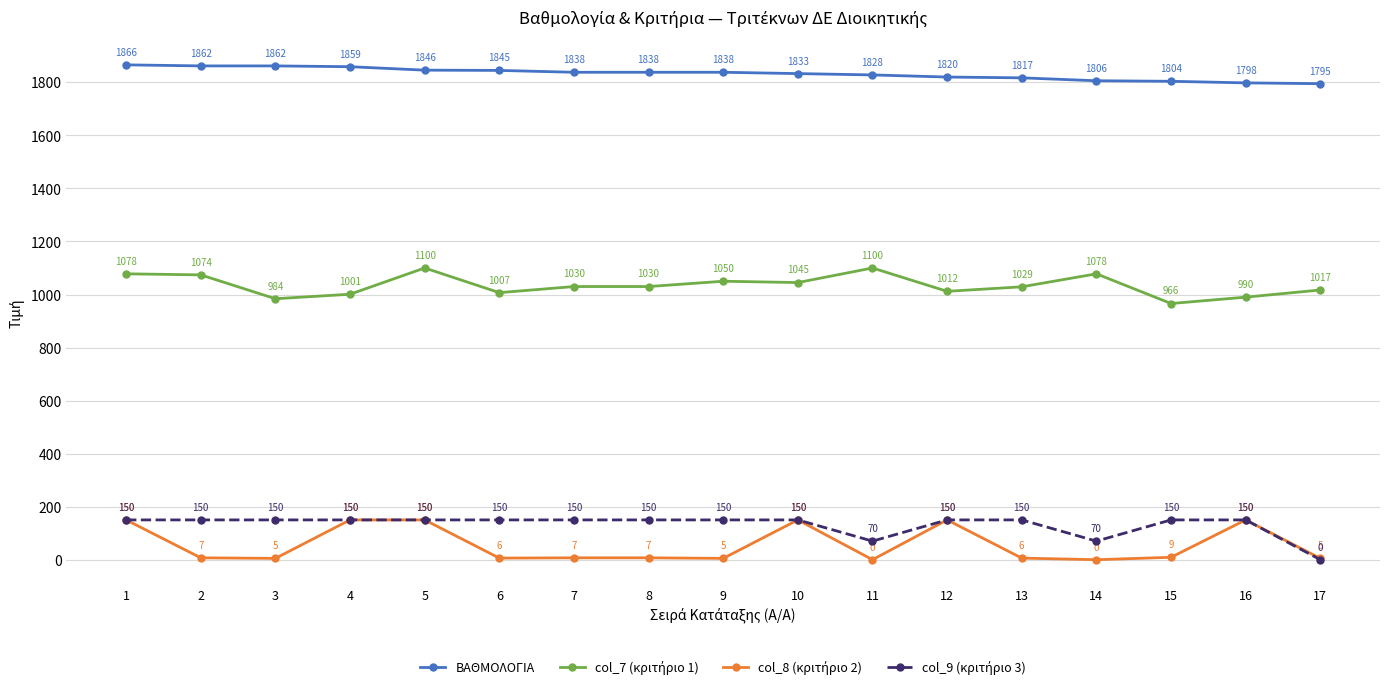

What is the value of the ΒΑΘΜΟΛΟΓΙΑ point at the 6th from the left?

1845